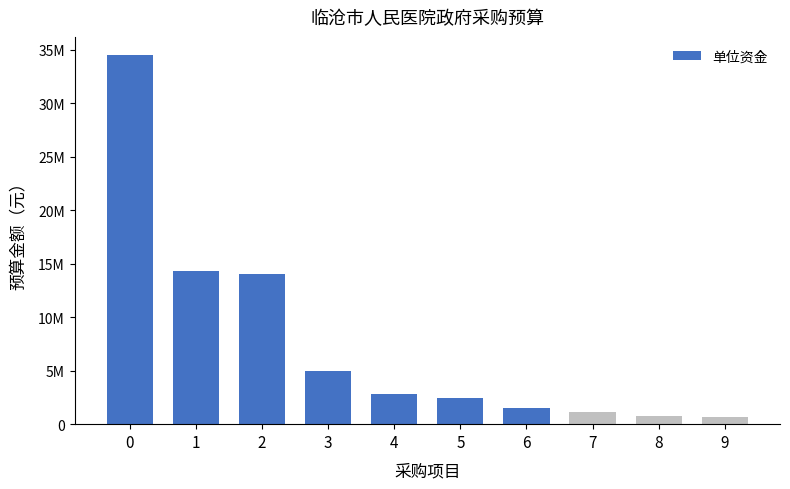

Count the number of categories in the chart.

10